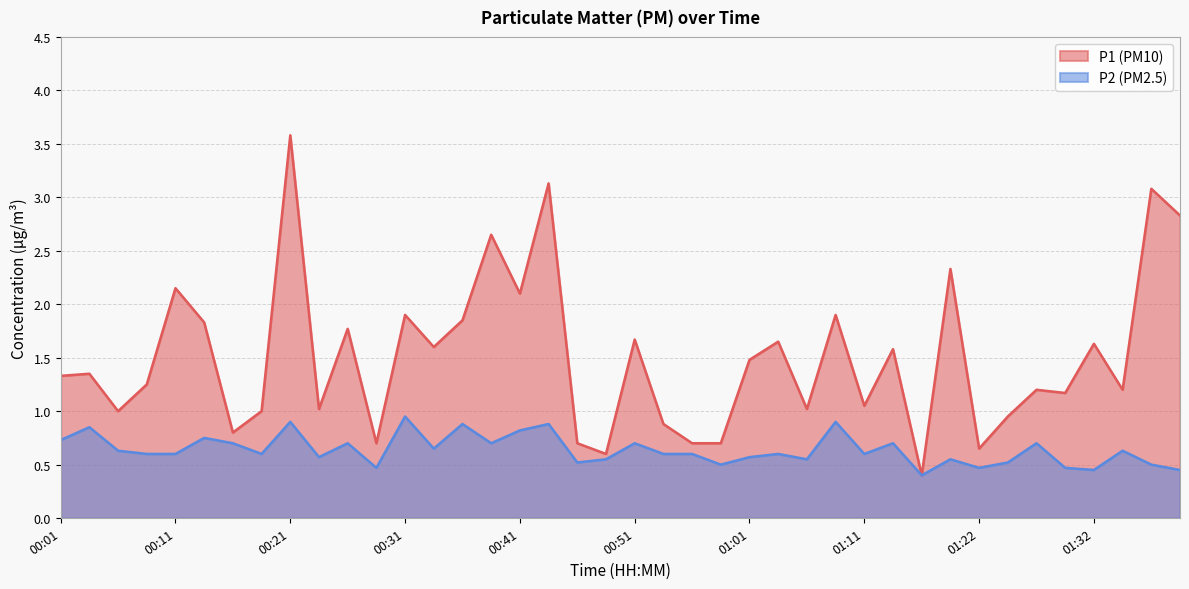

What is the difference between the P2 values at 01:37 and 00:53?

0.1